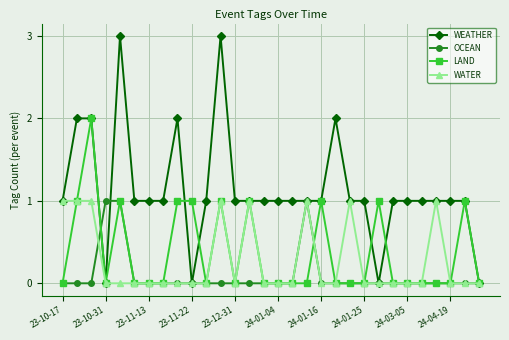

Reading left to right, list all the values displayed in this chart.

WEATHER: 1	2	2	0	3	1	1	1	2	0	1	3	1	1	1	1	1	1	1	2	1	1	0	1	1	1	1	1	1	0
OCEAN: 0	0	0	1	1	0	0	0	0	0	0	0	0	0	0	0	0	1	0	0	0	0	0	0	0	0	0	0	0	0
LAND: 0	1	2	0	1	0	0	0	1	1	0	1	0	1	0	0	0	0	1	0	0	0	1	0	0	0	0	0	1	0
WATER: 1	1	1	0	0	0	0	0	0	0	0	1	0	1	0	0	0	1	0	0	1	0	0	0	0	0	1	0	0	0